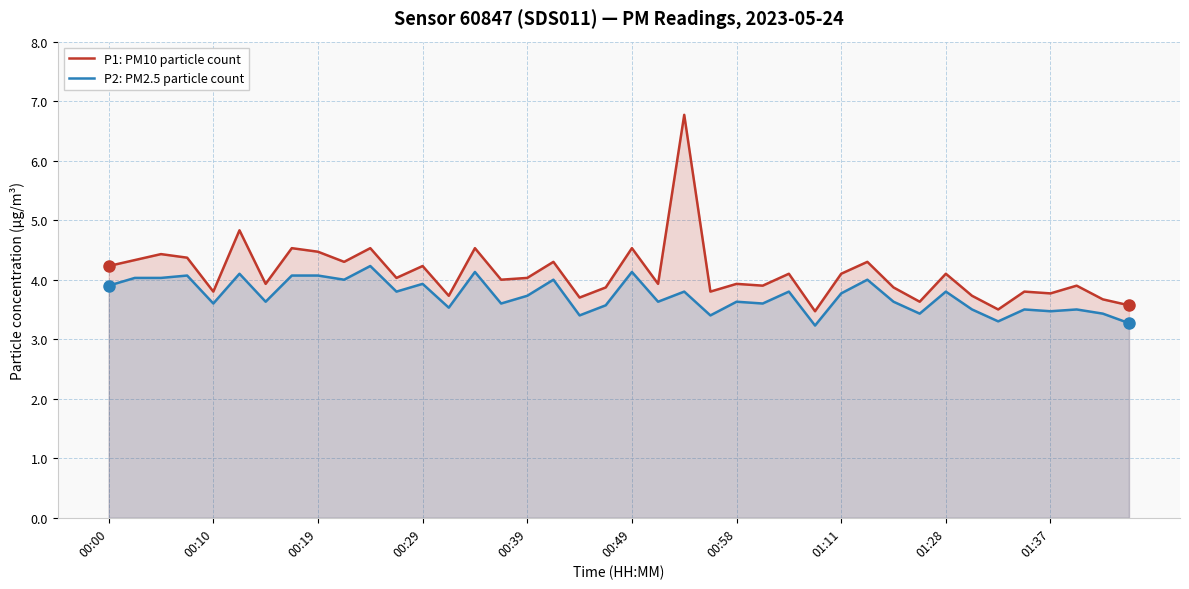

What is the difference between the maximum and second lowest values in the P1: PM10 particle count series?

3.3